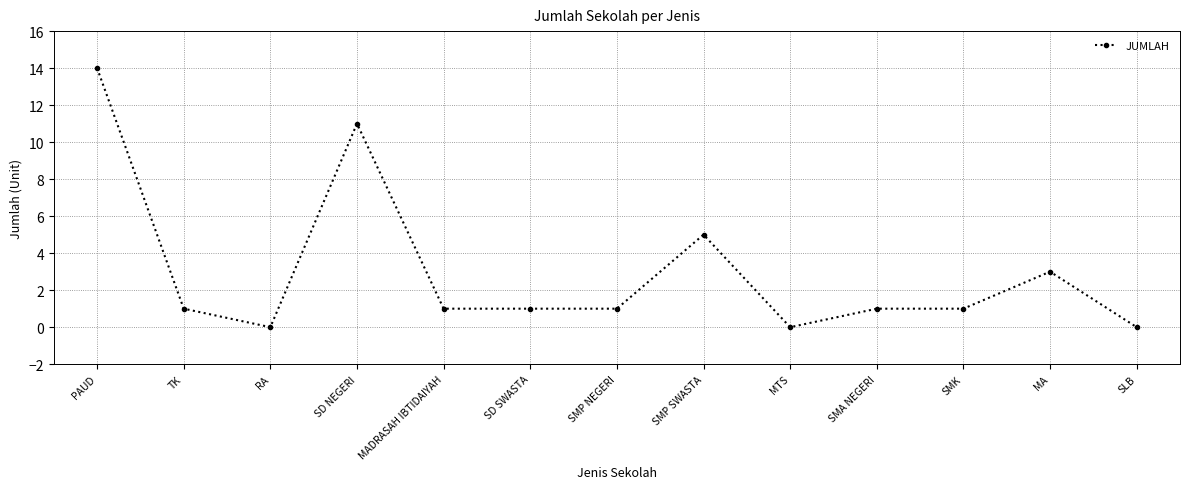

The chart shows a value of 5 at SMP SWASTA. True or false?

True